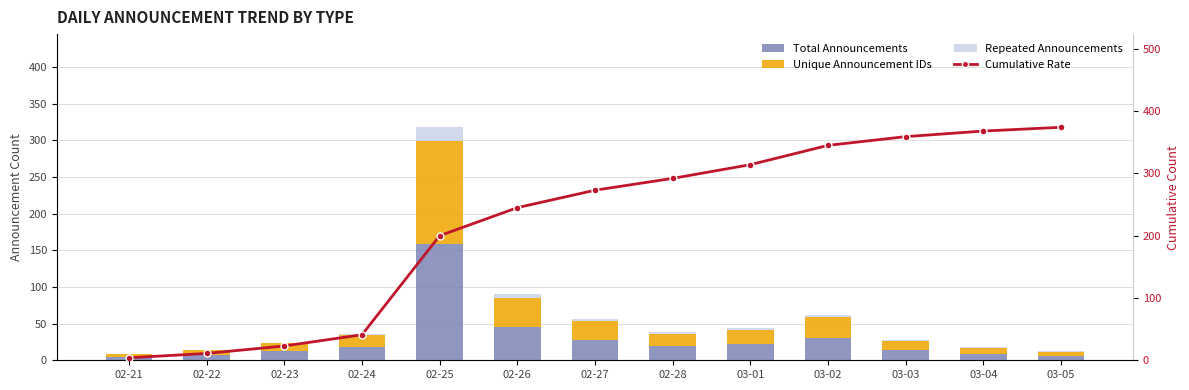

What is the value of the Unique Announcement IDs bar at the 8th from the left?

17